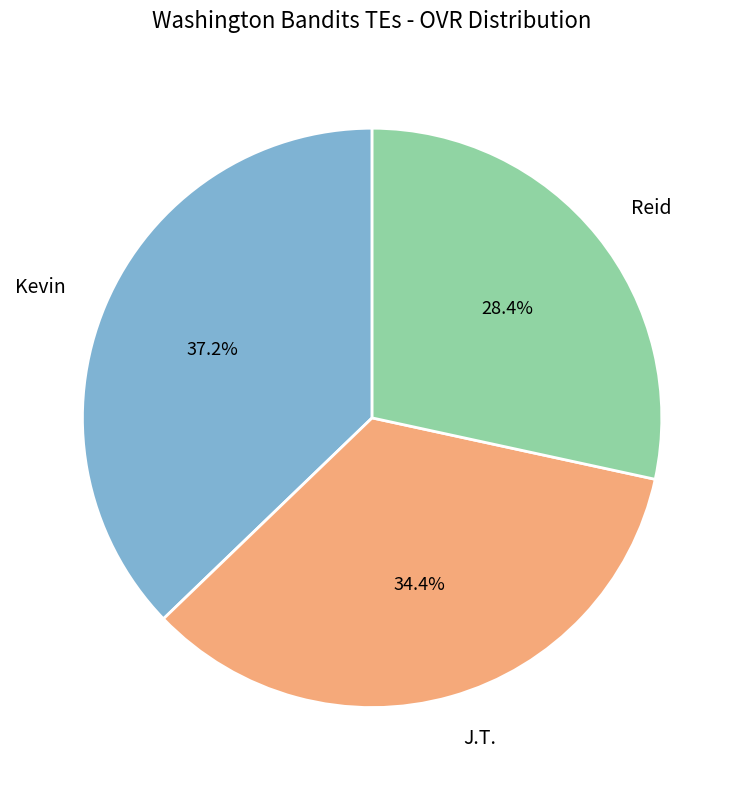

To the nearest percent, what is the difference between the largest and smallest slice percentages?

9%